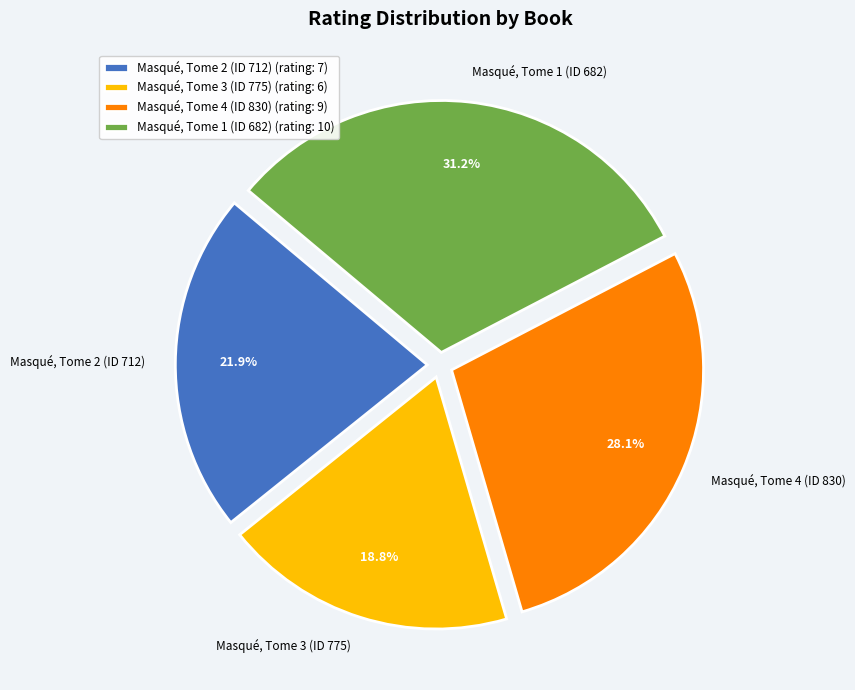

Do Masqué, Tome 3 (ID 775) and Masqué, Tome 4 (ID 830) together represent more than half of the pie?

No